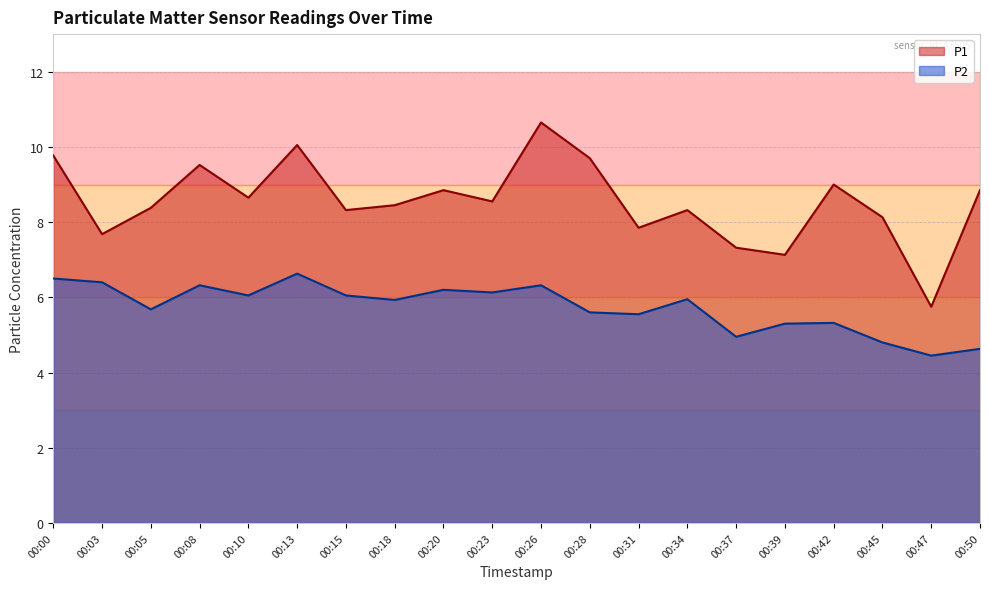

Where is the first local minimum for P2?

00:05